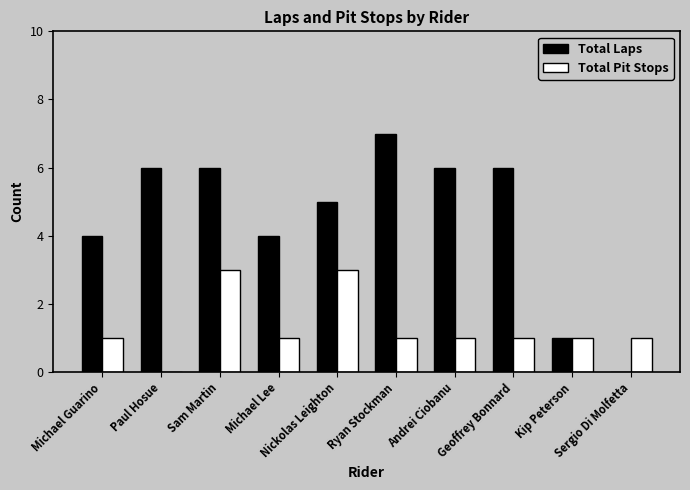

Which series has the largest total across all categories?

Total Laps